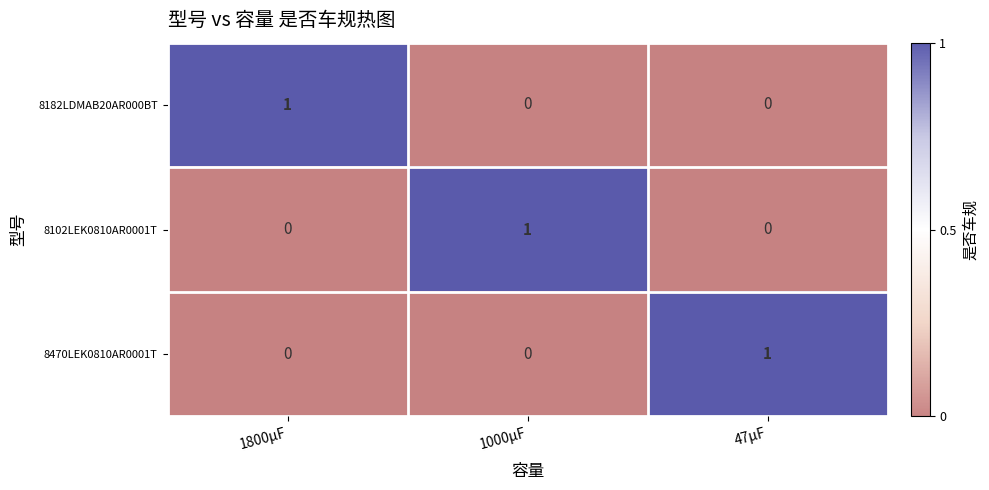

Is the value of 8182LDMAB20AR000BT at 1800μF greater than the value of 8102LEK0810AR0001T at 1800μF?

Yes